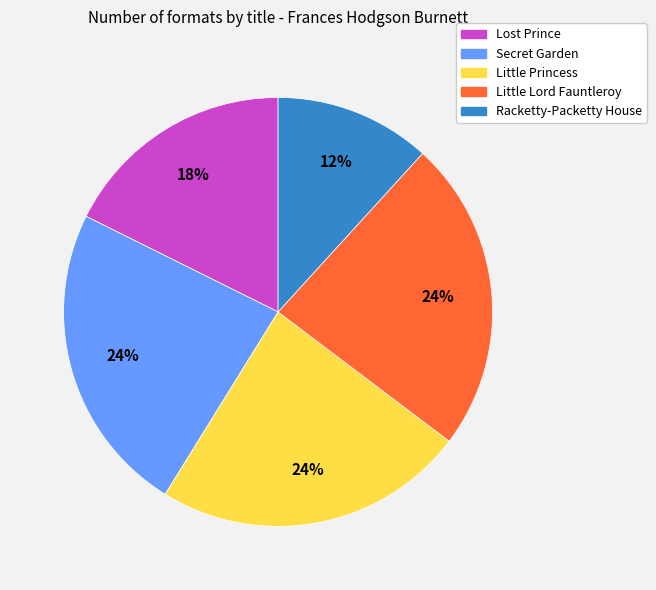

Do Little Princess and Racketty-Packetty House together represent more than half of the pie?

No